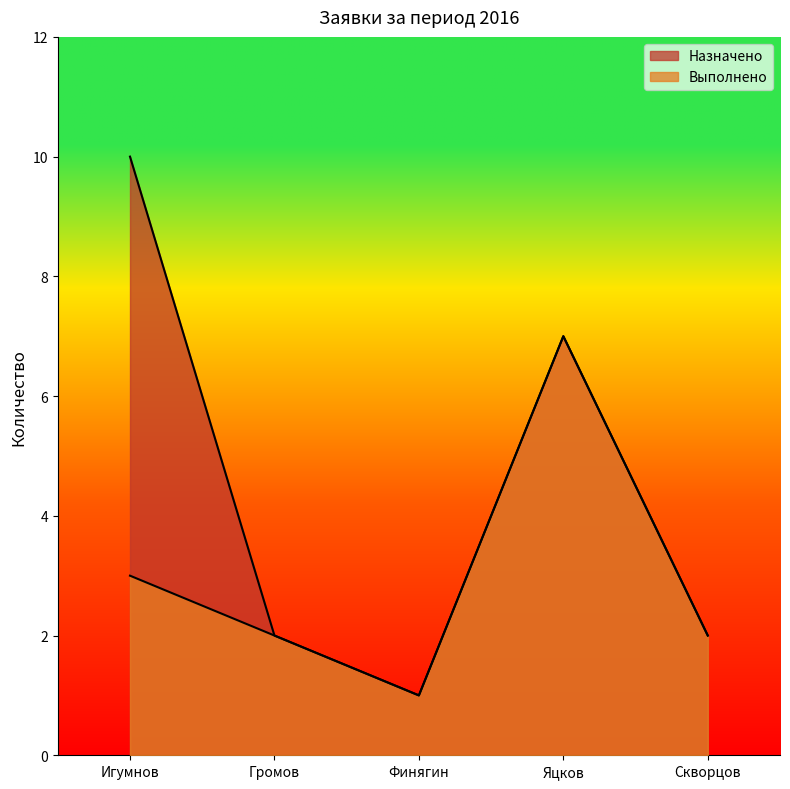

True or false: Назначено and Выполнено intersect in this chart.

False